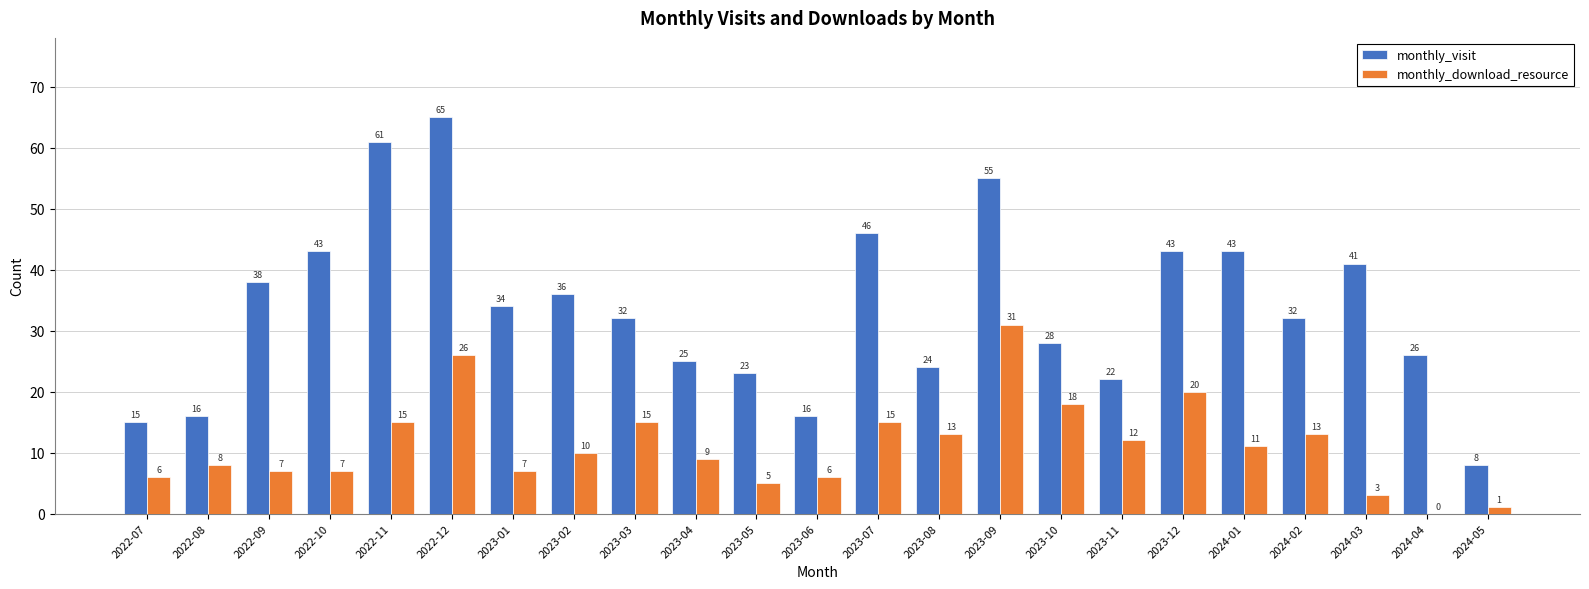

What is the total value across all series at 2023-07?

61